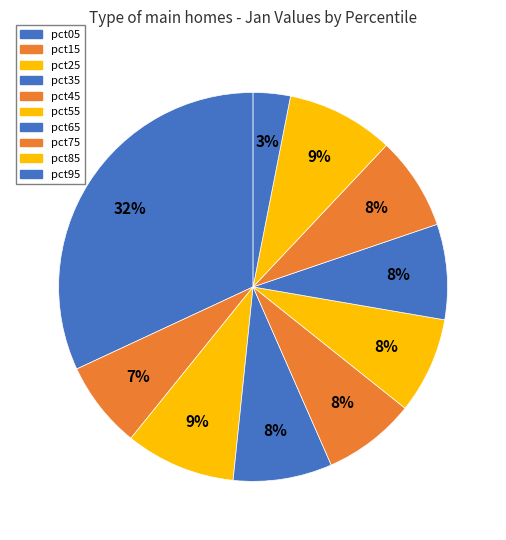

What is the largest slice in the pie chart?

pct05